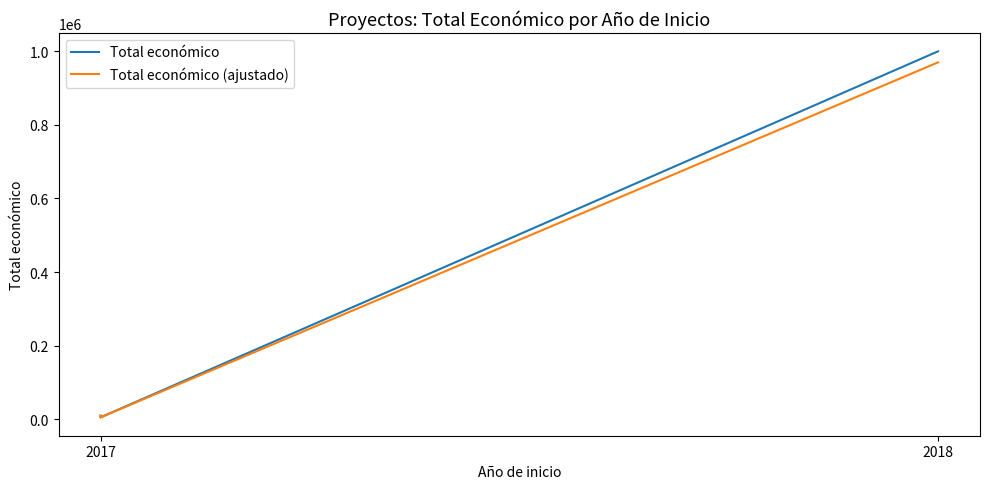

True or false: Total económico (ajustado) has a value of 260628.6 at 2018.

False